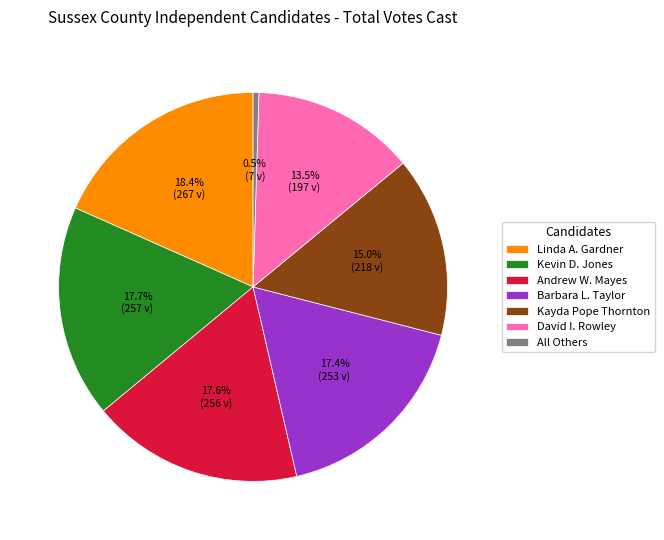

Which slice is the largest?

Linda A. Gardner